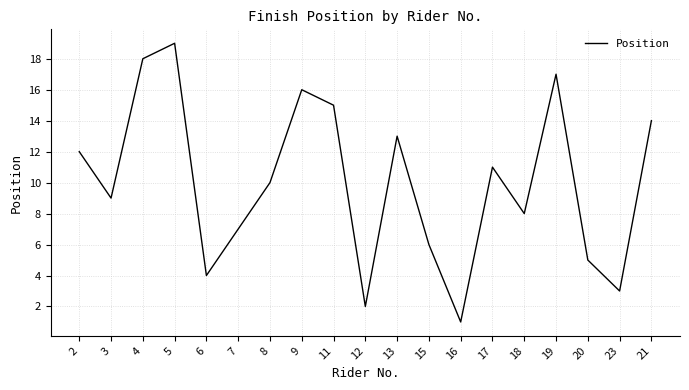

Rank the categories by value from highest to lowest.

5, 4, 19, 9, 11, 21, 13, 2, 17, 8, 3, 18, 7, 15, 20, 6, 23, 12, 16